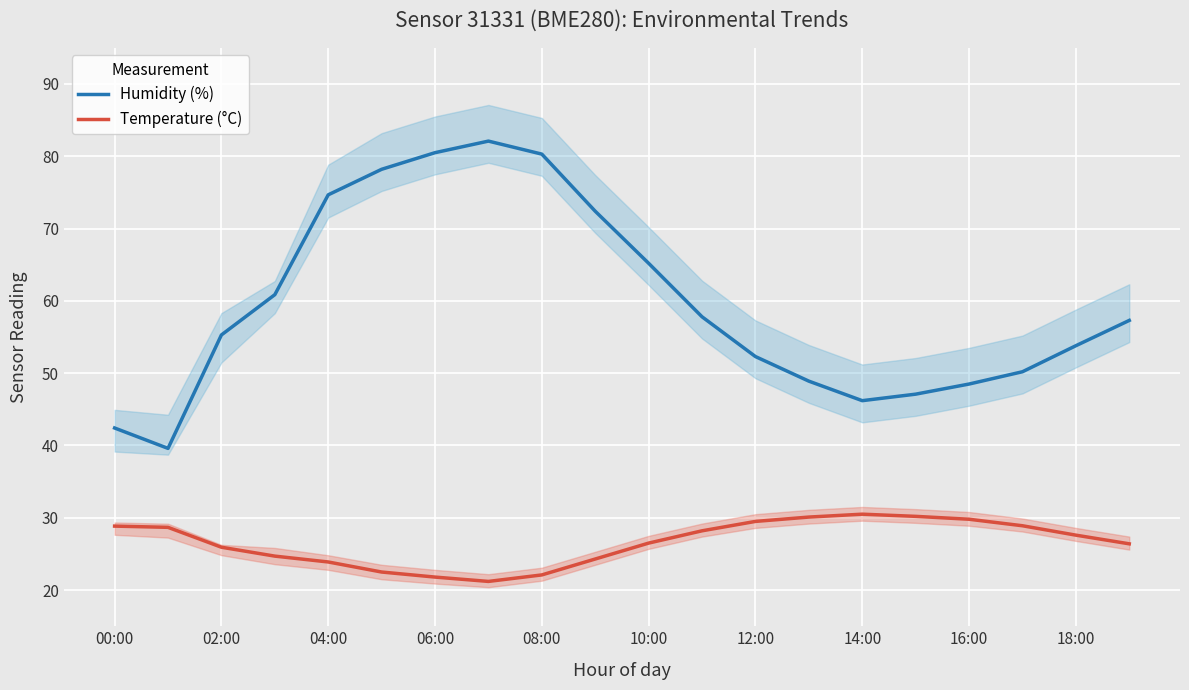

What is the label of the 20th point from the right?

00:00